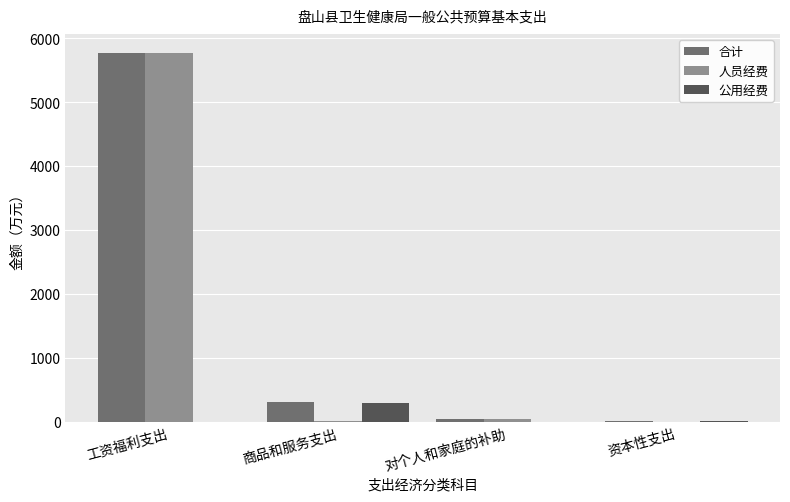

What is the spread (max minus min) of values at 资本性支出?

8.0